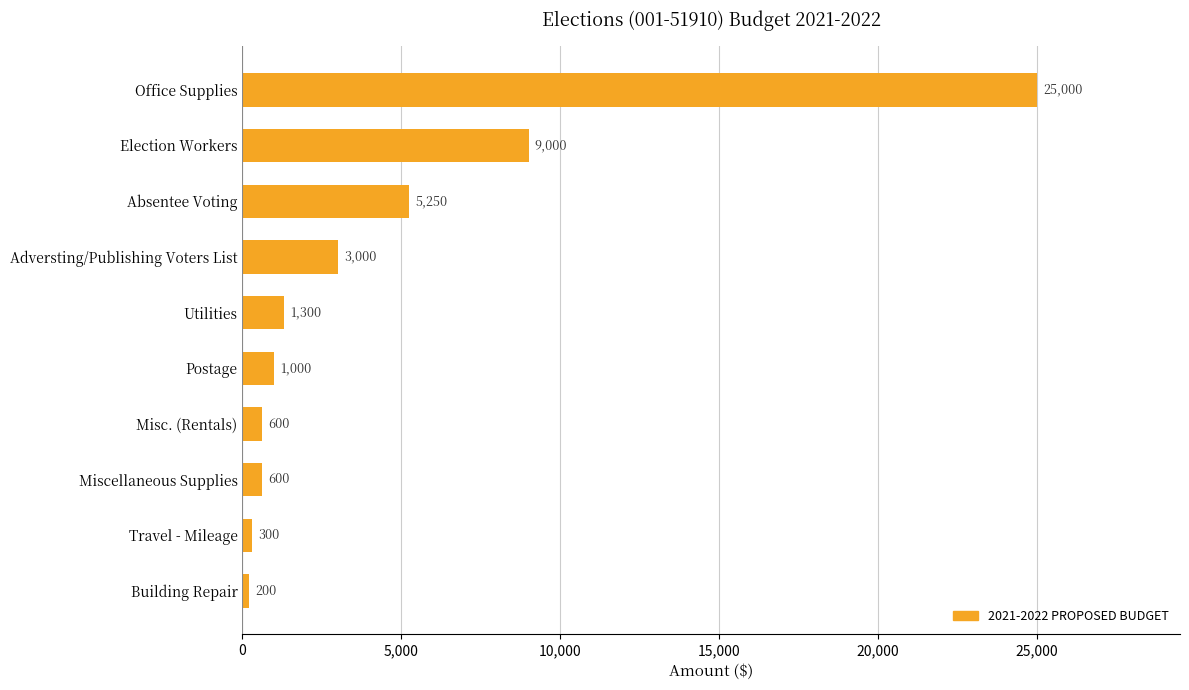

Read the value at Travel - Mileage.

300